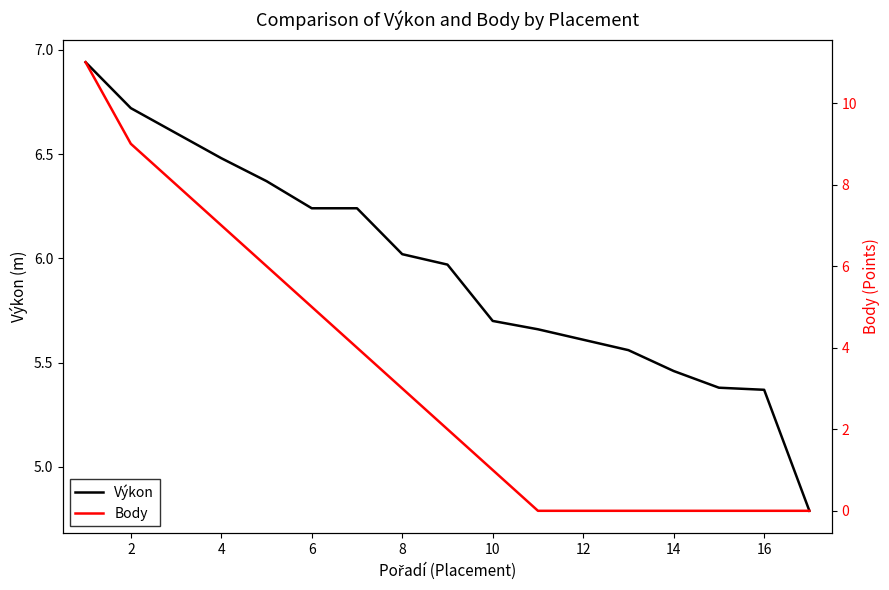

What is the sum of all Výkon values?

101.1